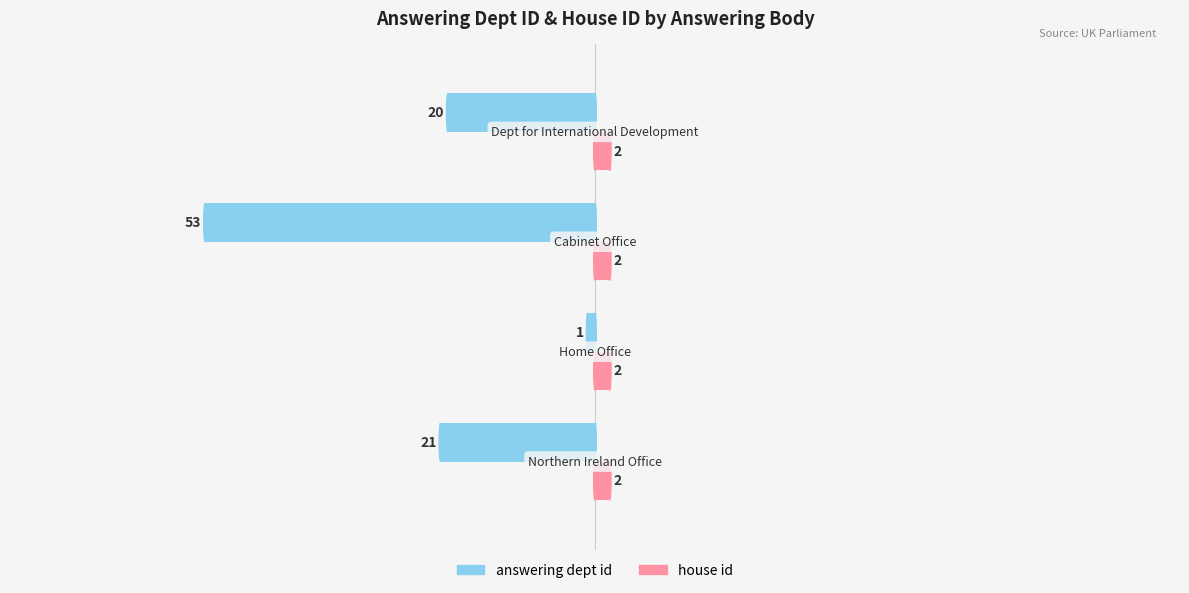

What is the sum of all house id values?

8